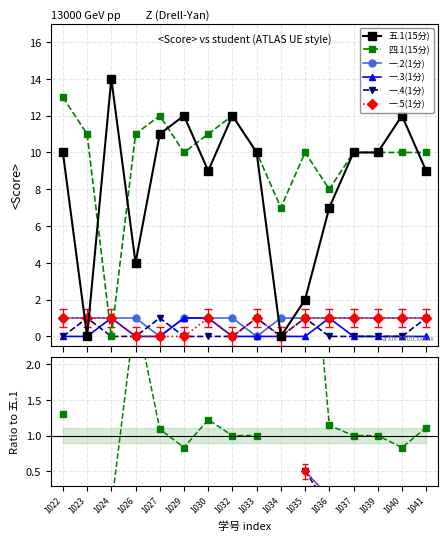

Which series changed the most between 1022 and 1027?

五.1(15分)